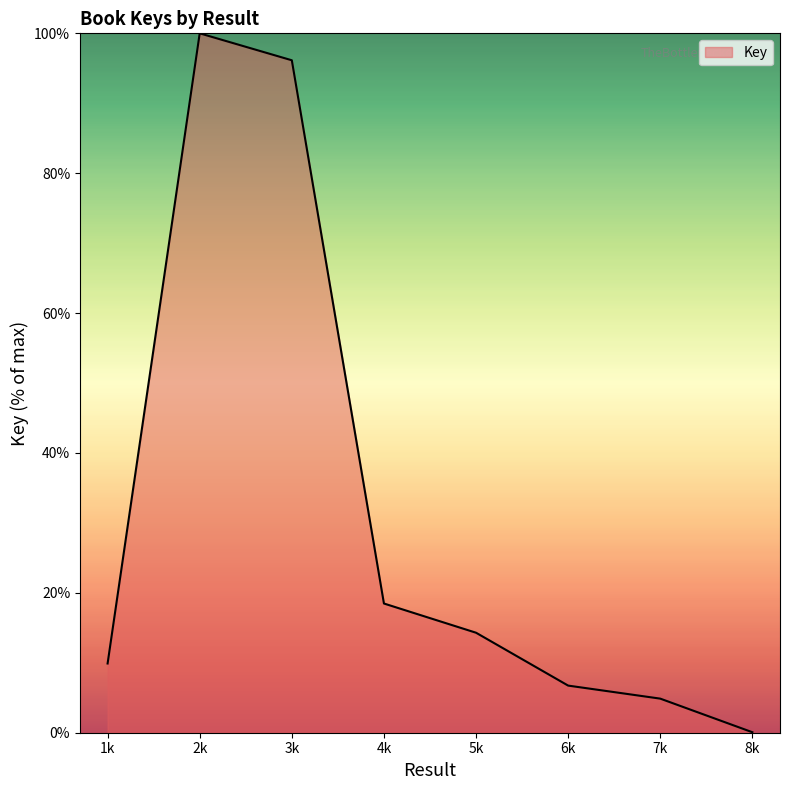

The value at 5k is 14.3. True or false?

True